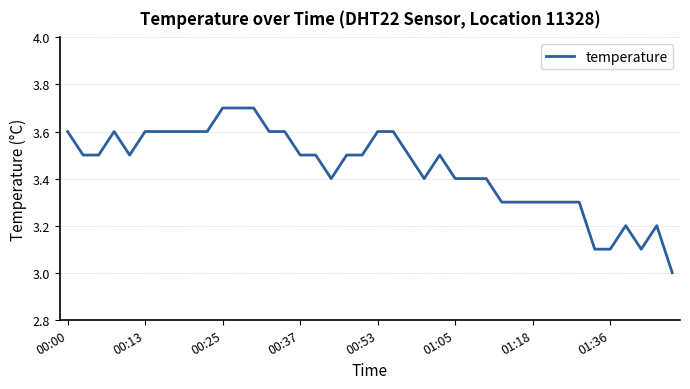

What is the minimum value shown in the chart?

3.0